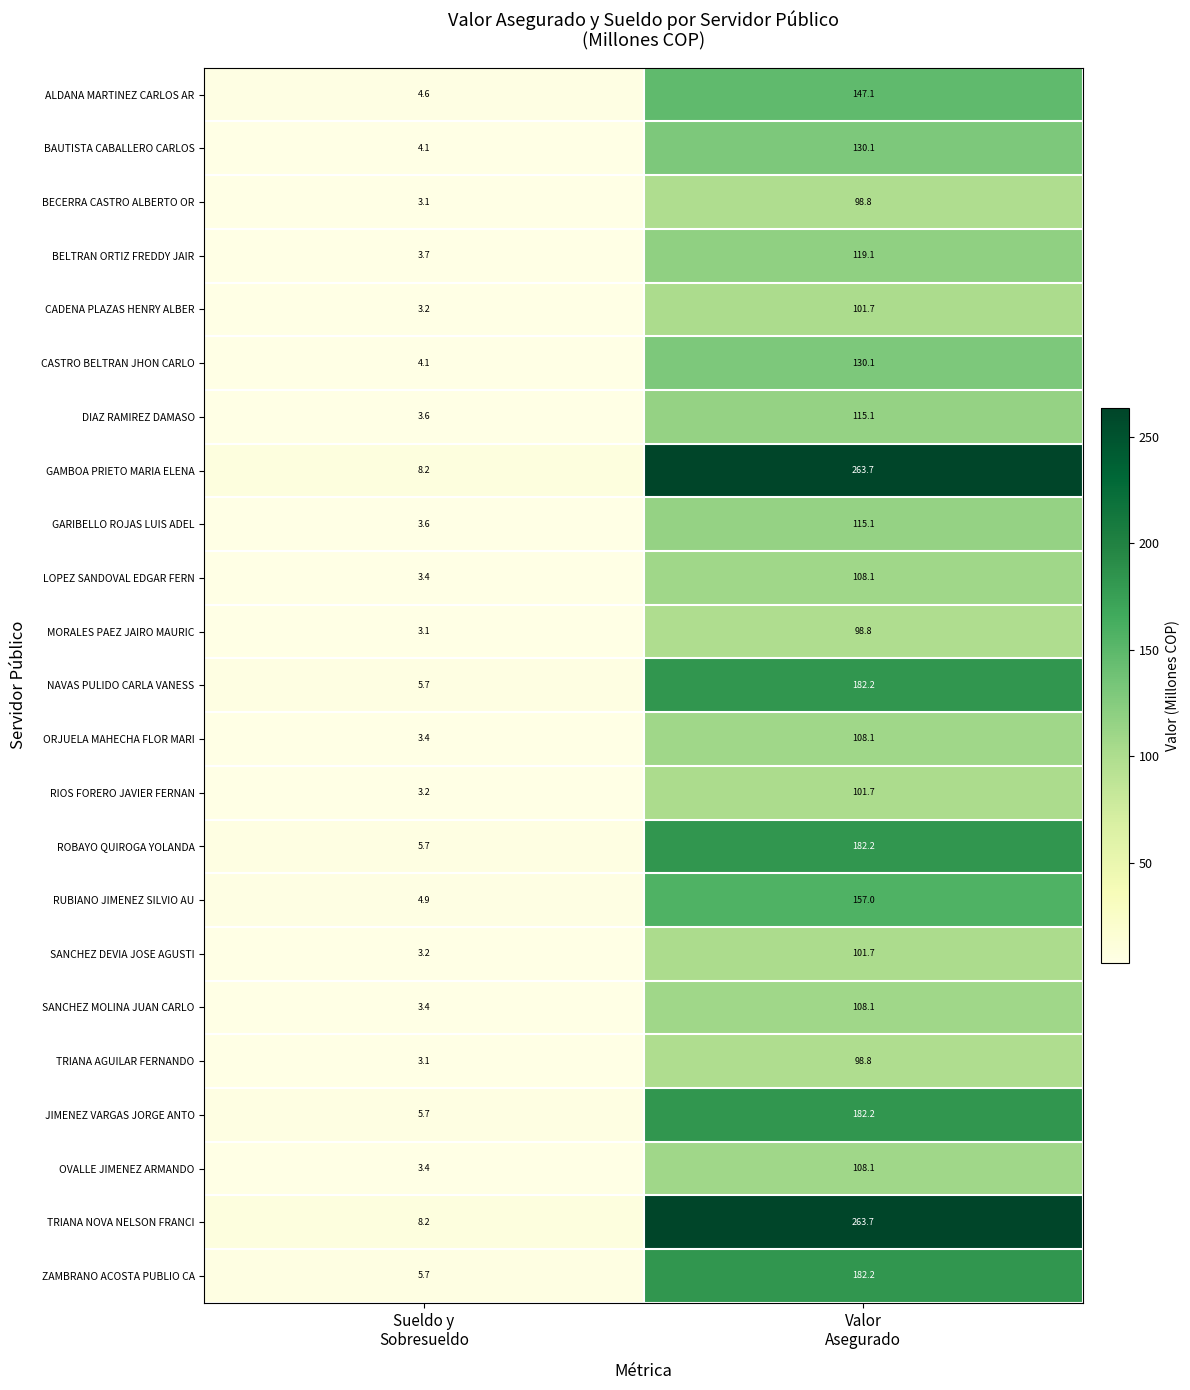

How many values in the RIOS FORERO JAVIER FERNAN series are below 101?

1